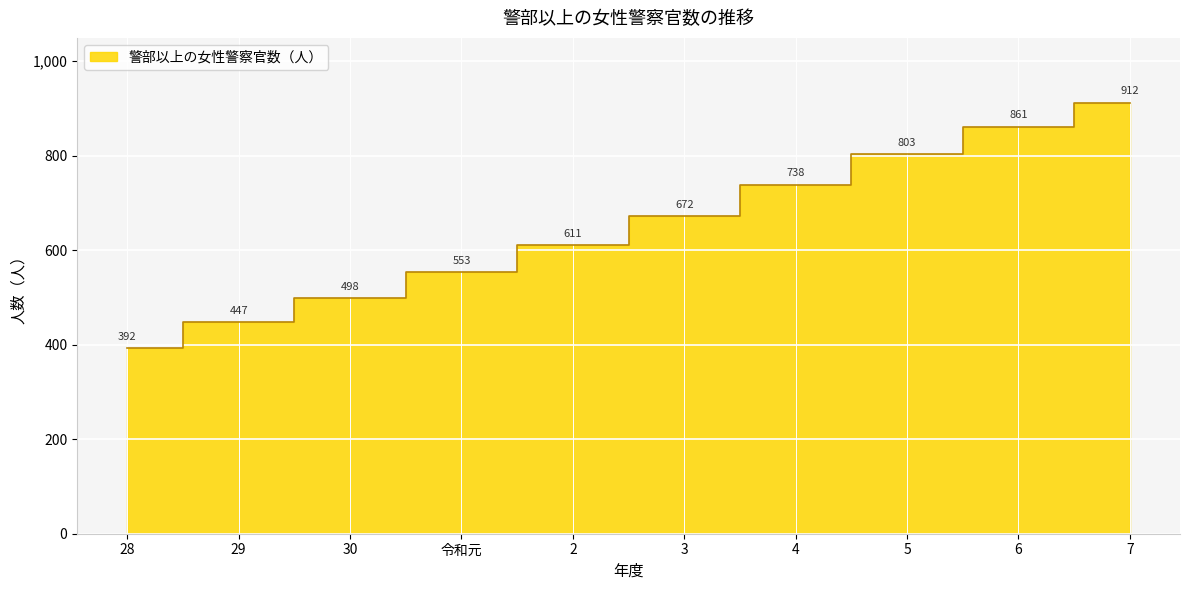

What is the approximate value at 6, to the nearest 10?

860